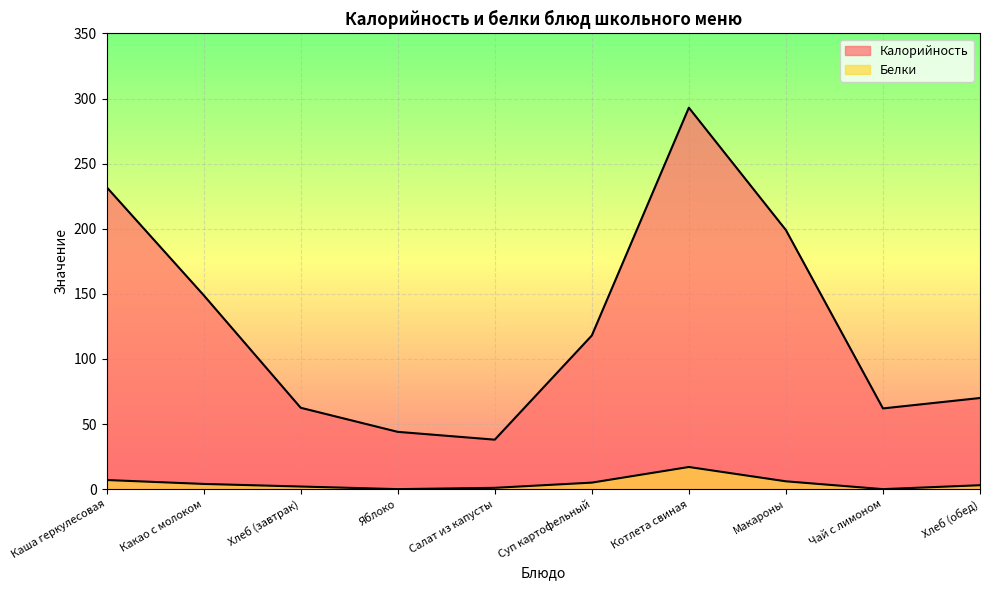

True or false: Белки and Калорийность cross at least once.

False